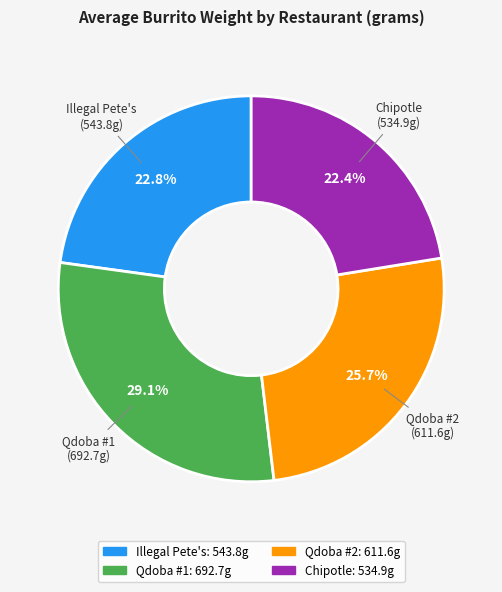

Is it true that Chipotle is 22% of the pie?

True